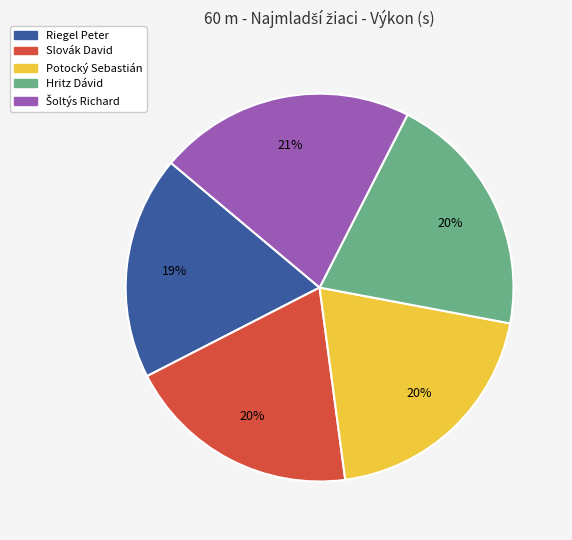

True or false: Potocký Sebastián accounts for 20% of the total.

True